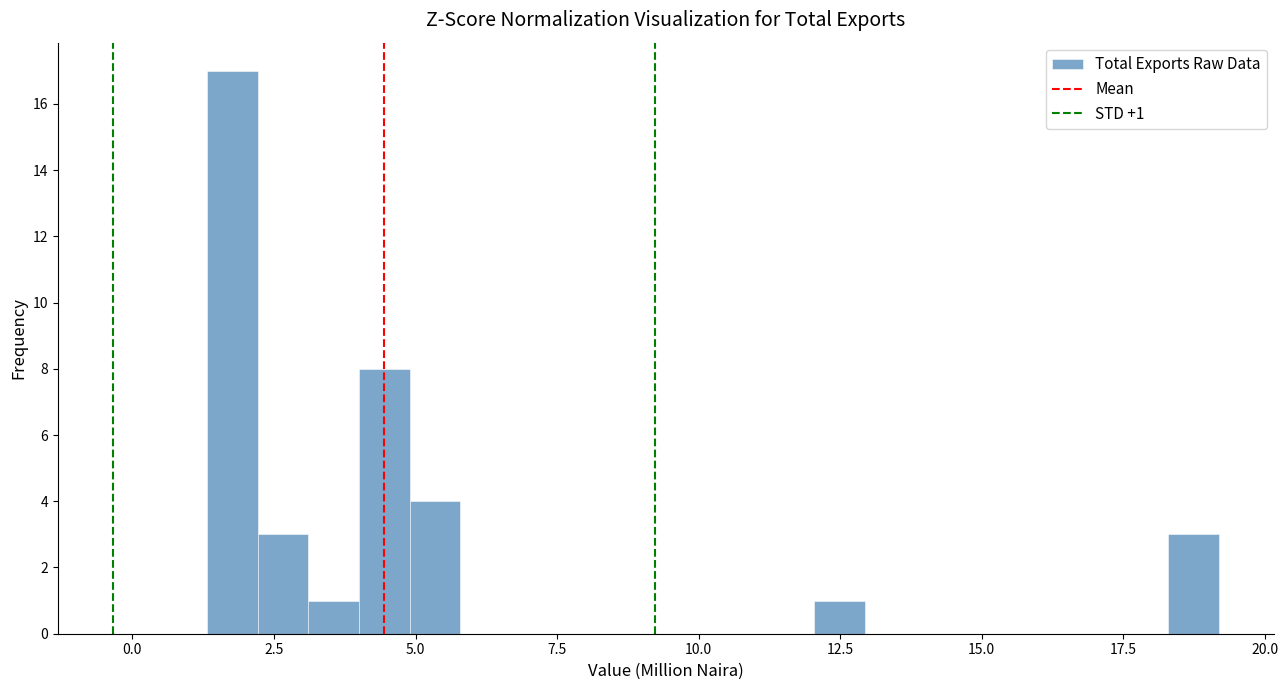

Around what value on the x-axis is the tallest bar? Give the approximate position of its centre, as read against the axis.

2.0